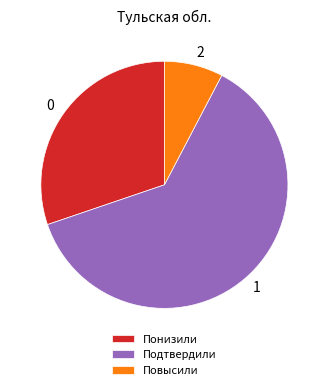

Rank the categories by value from highest to lowest.

Подтвердили, Понизили, Повысили